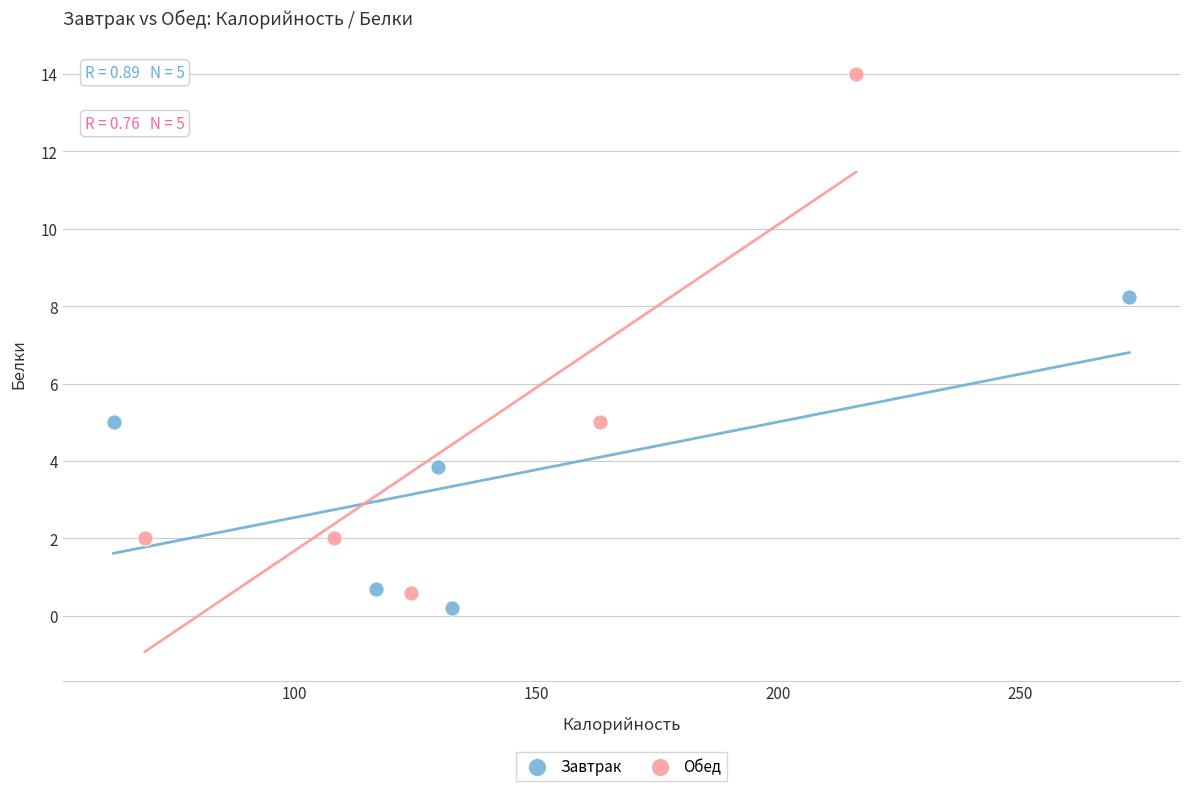

Which series has the largest Y range (max minus min)?

Обед